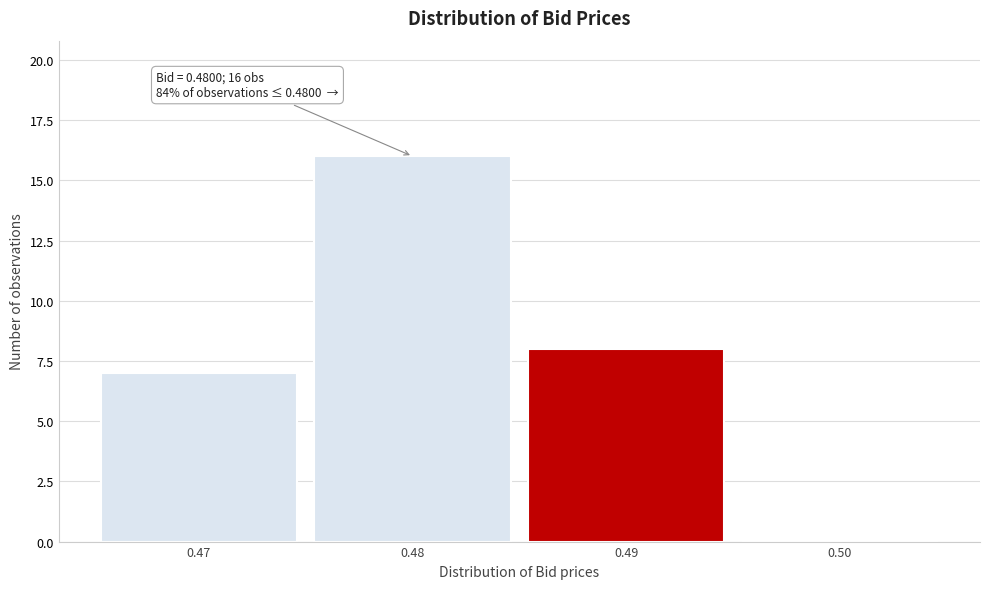

Which range on the x-axis has the tallest bar?

0.475 to 0.485